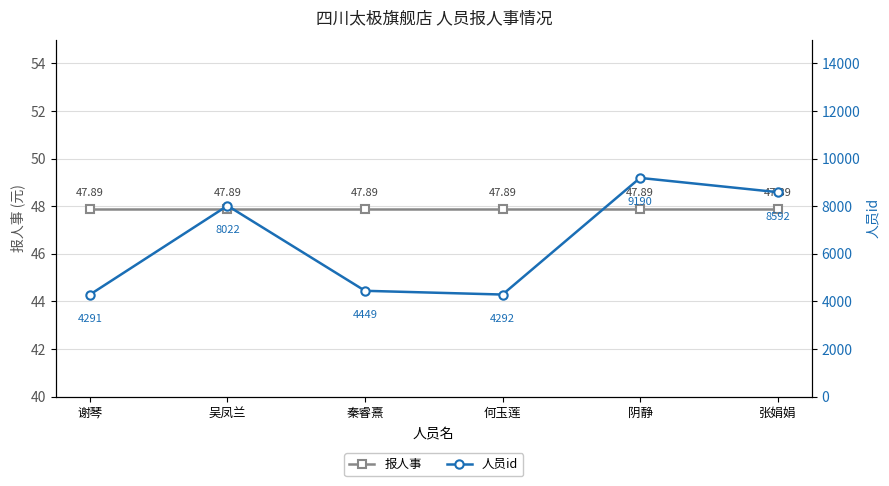

Is the value of 报人事 at 阴静 greater than the value of 人员id at 何玉莲?

No